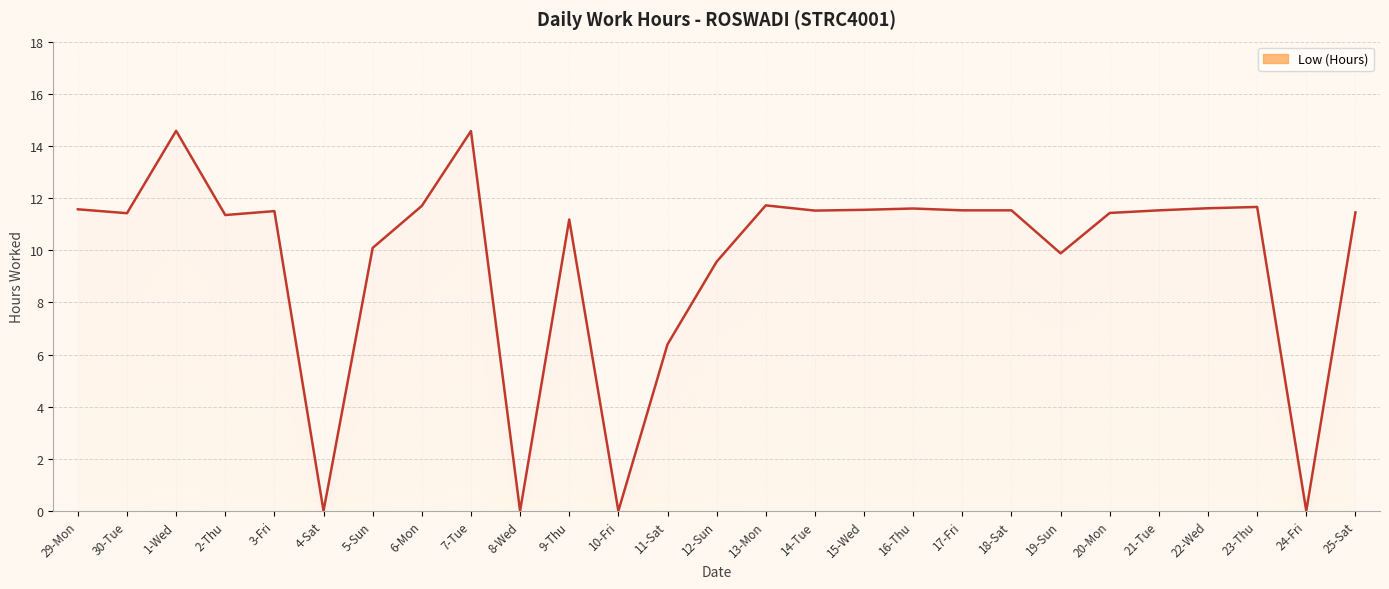

Is it true that the value at 15-Wed is 4.0?

False